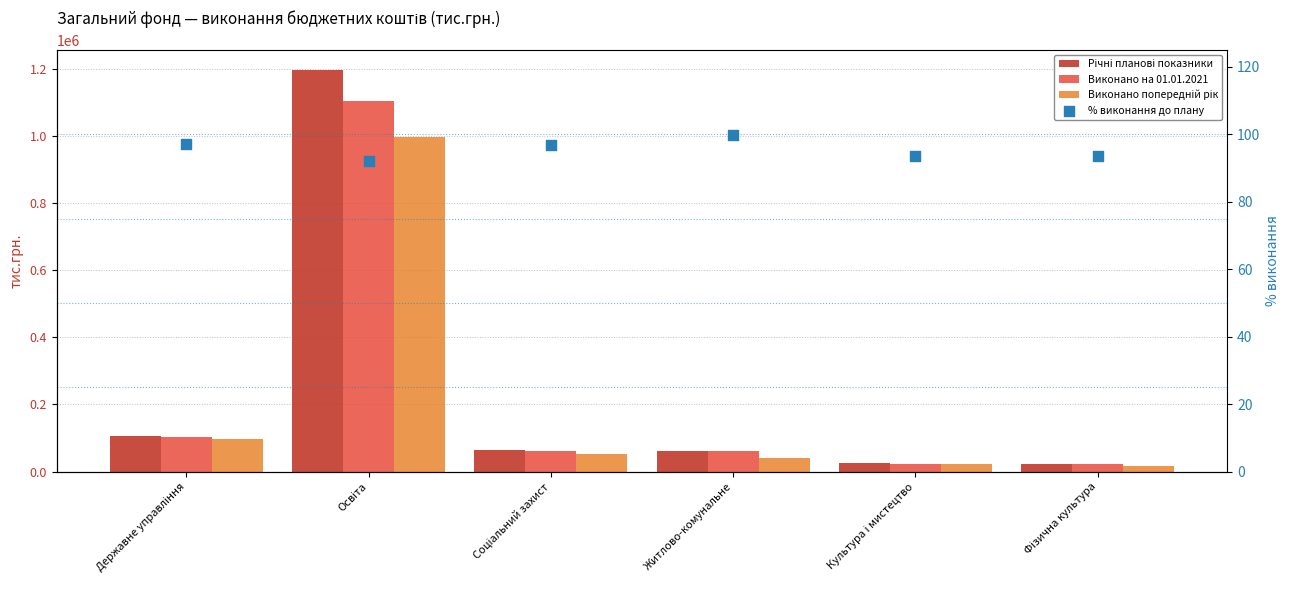

What is the total value across all series at Культура і мистецтво?

72789.6